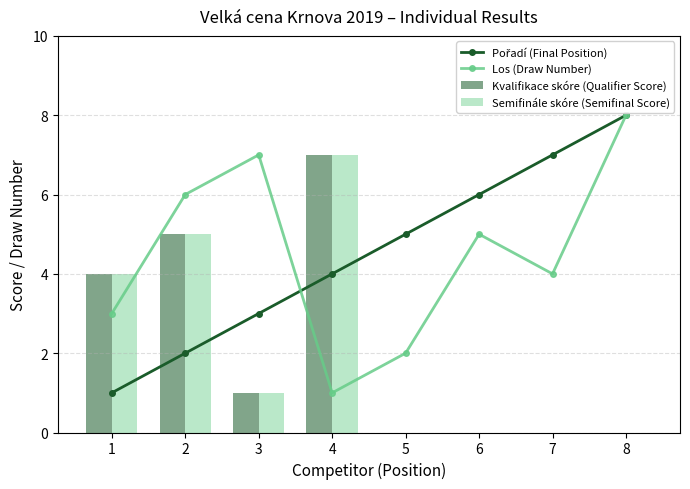

What is the average value of the Pořadí (Final Position) series?

4